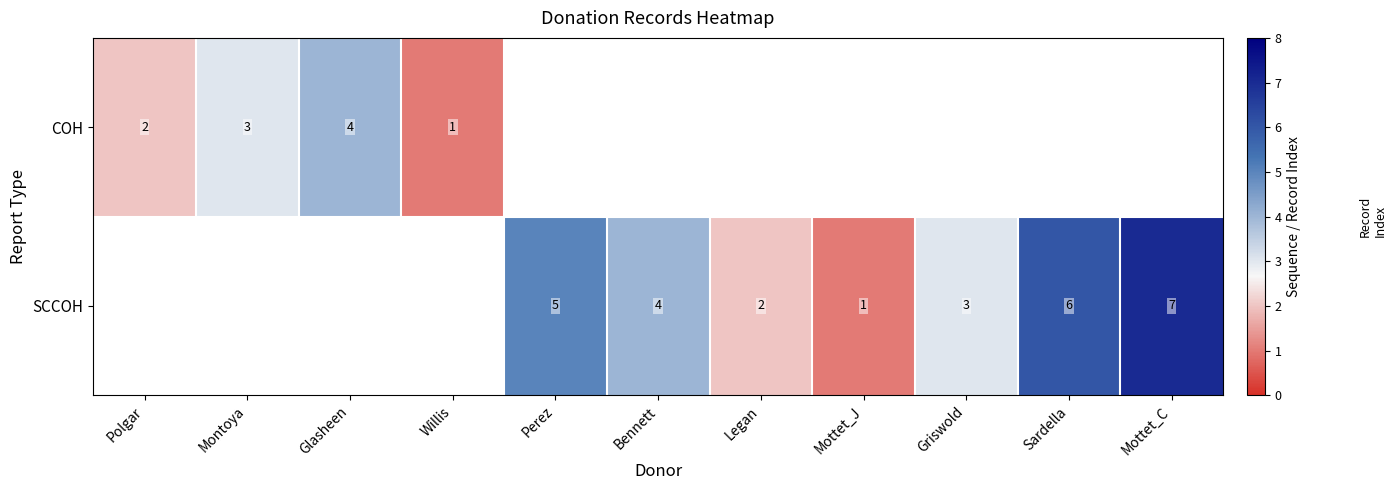

True or false: COH has a value of 4 at Glasheen.

True